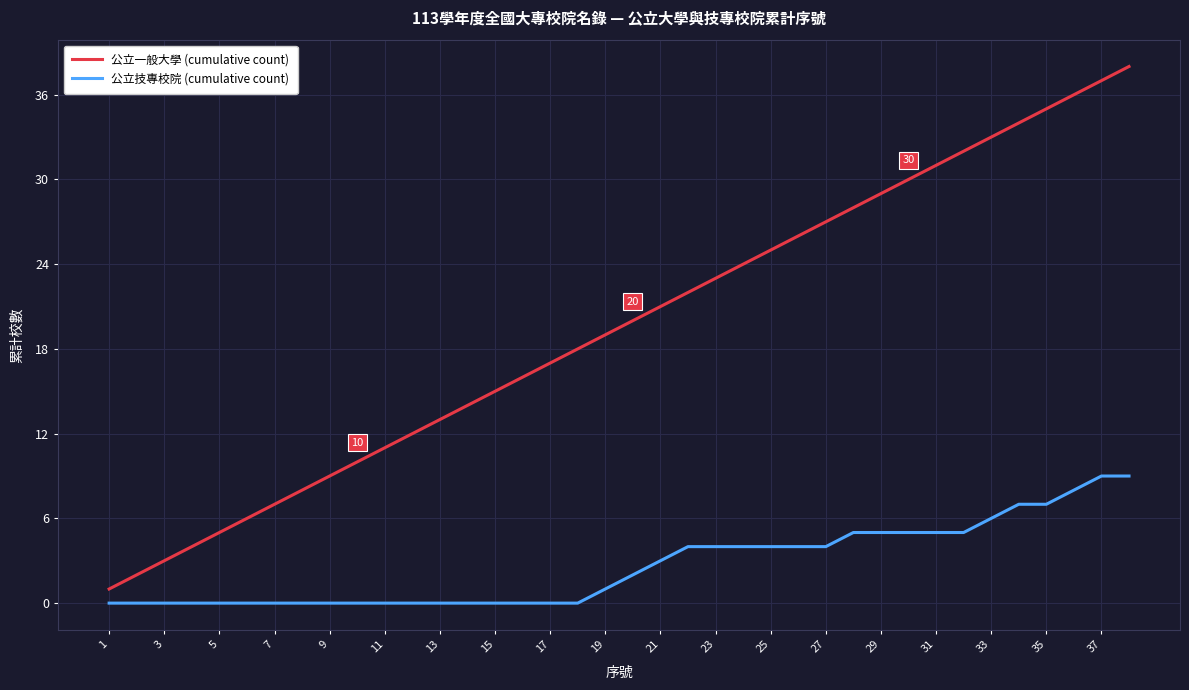

What is the difference between the maximum and minimum values in the 公立一般大學 (cumulative count) series?

37